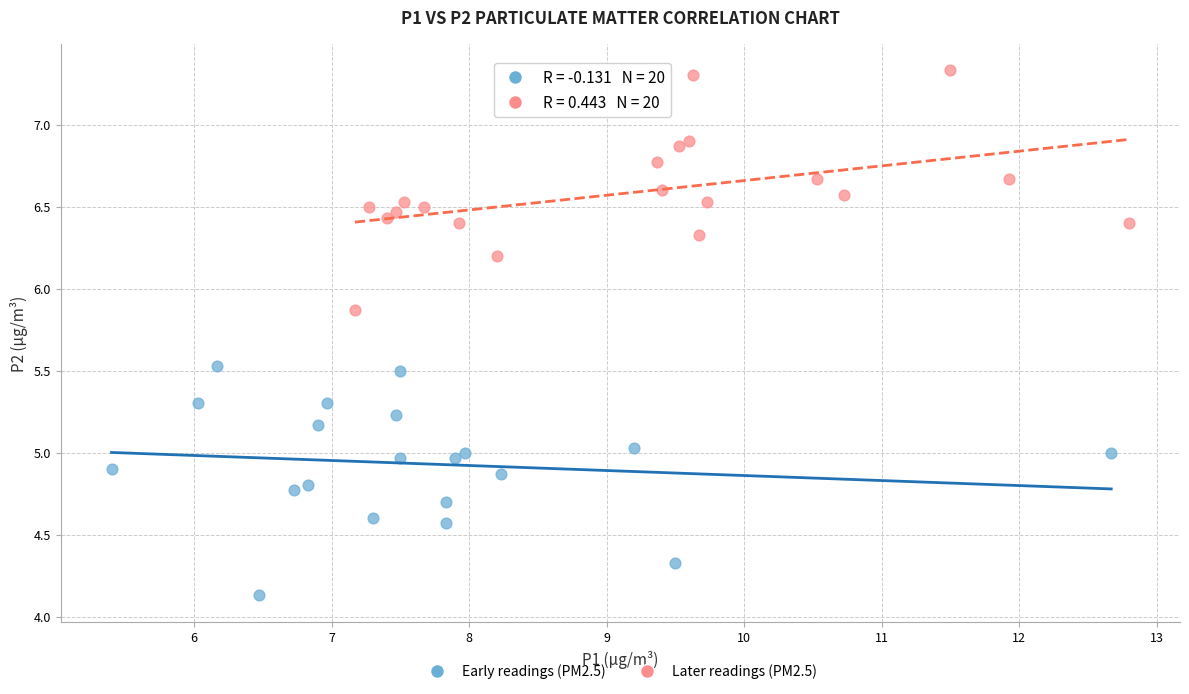

What are all the series names shown in the legend?

Early readings (PM2.5), Later readings (PM2.5)